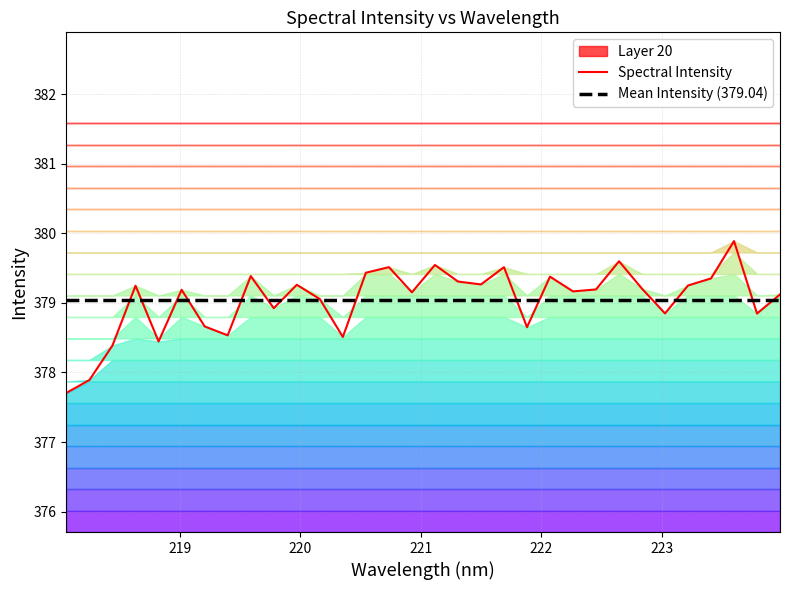

What is the highest value of the Mean Intensity (379.04) series?

379.0